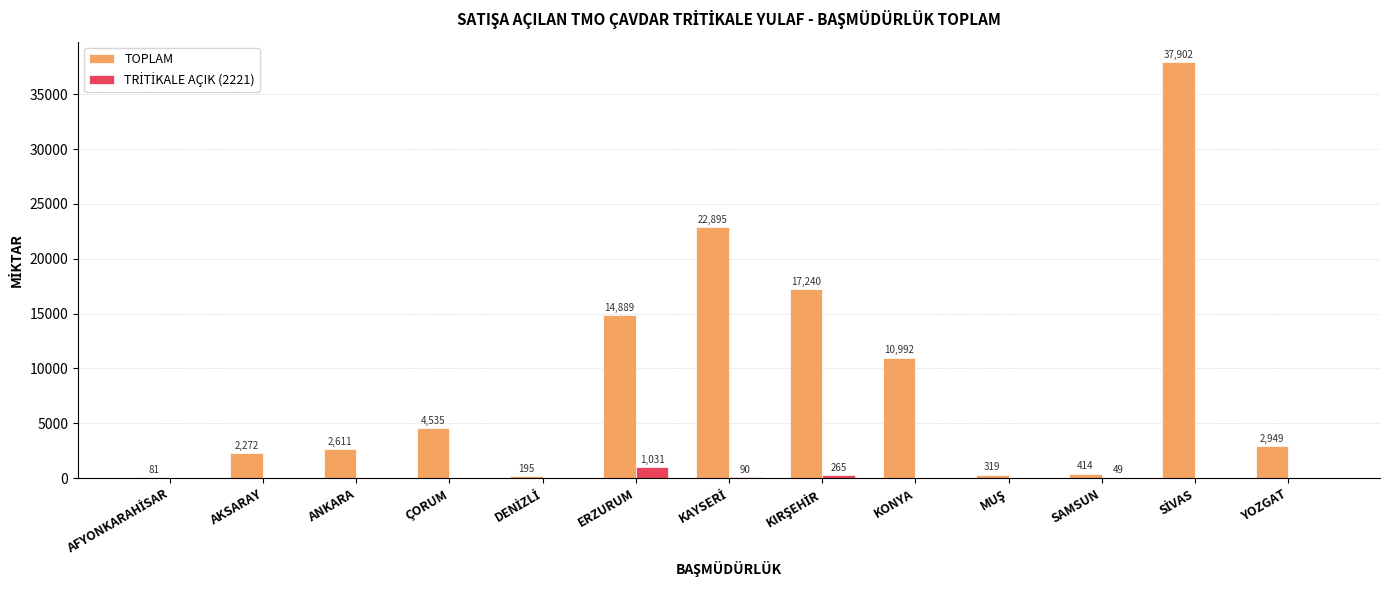

True or false: TOPLAM has a value of 3630 at KONYA.

False